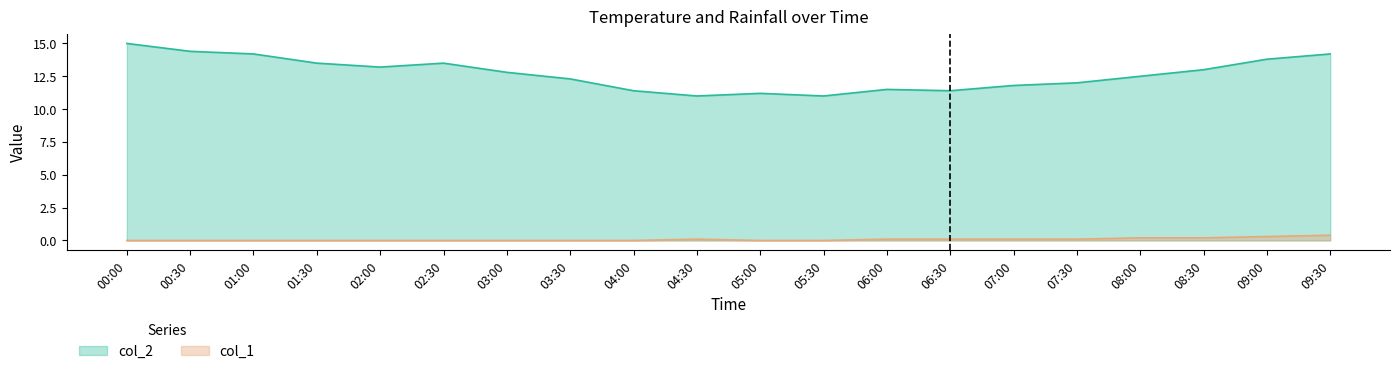

List the series in order of their peak value, lowest first.

col_1, col_2